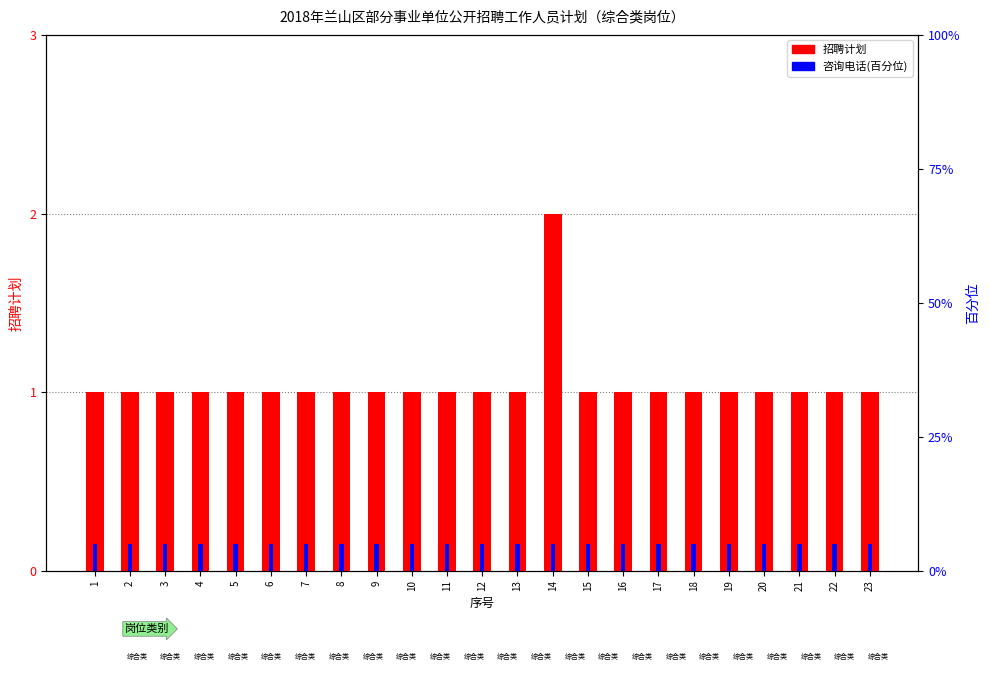

What is the sum of all 咨询电话(百分位) values?

115